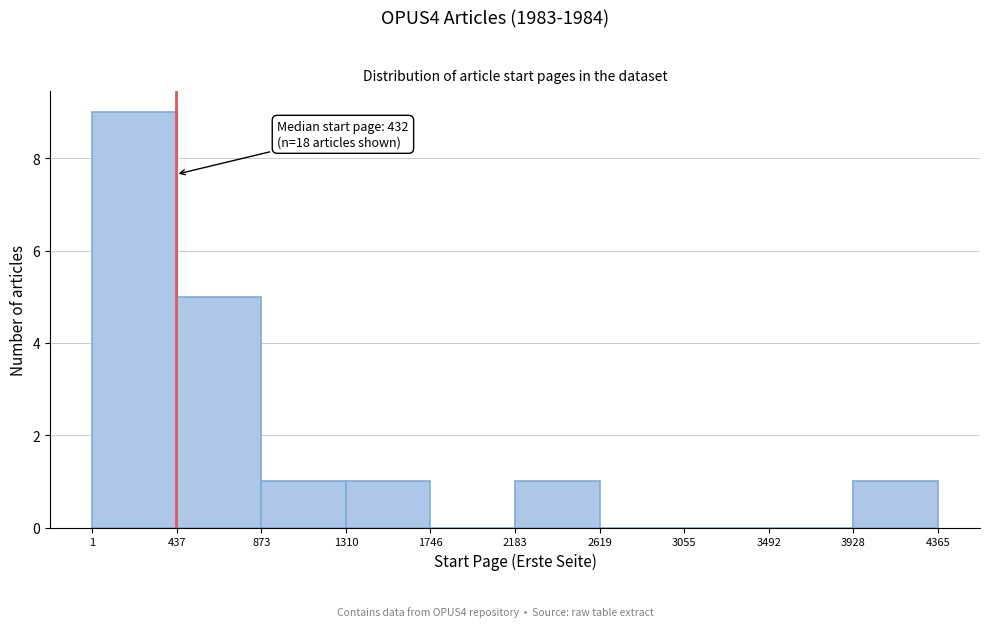

Which range on the x-axis has the tallest bar?

1 to 437